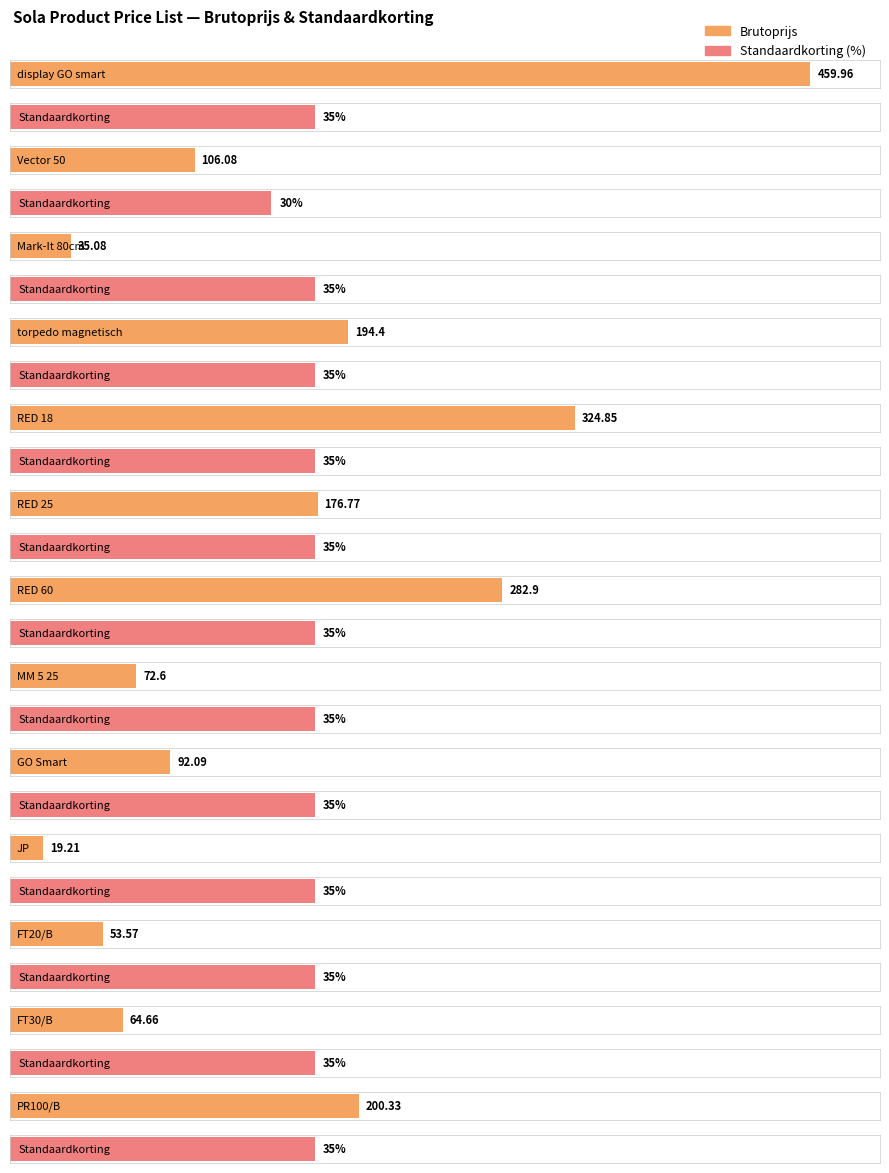

Is it true that Standaardkorting equals 16.0 at FT30/B?

False